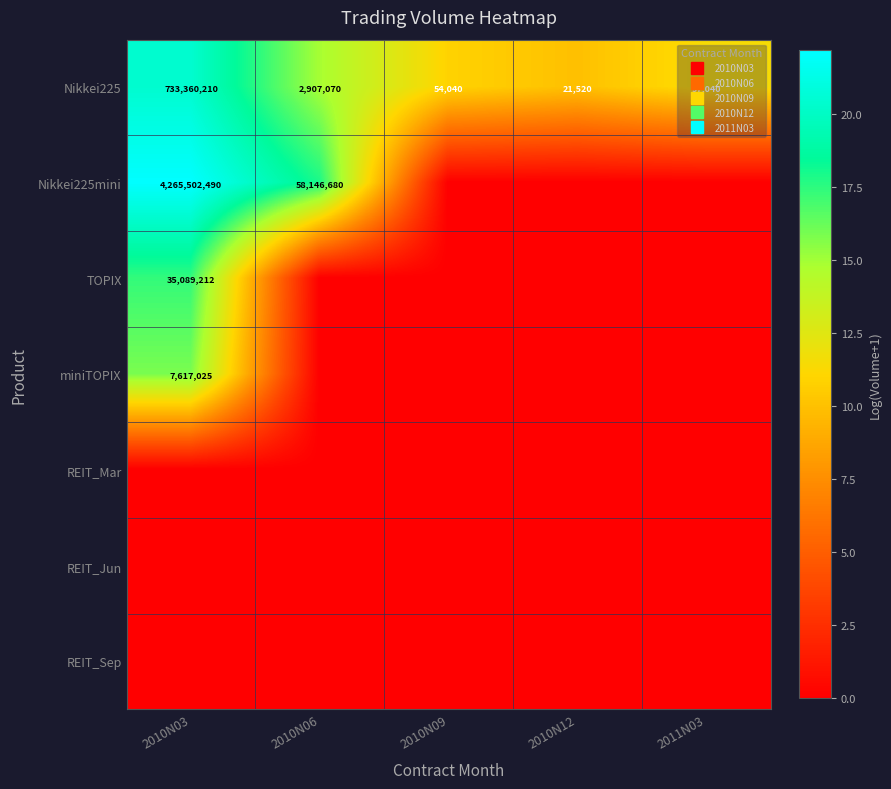

Which category has the lowest value across all series?

2010N09